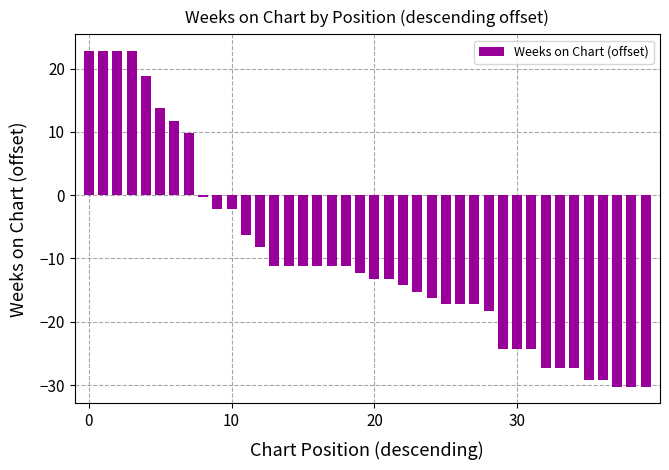

What is the value of the 6th bar from the left?

13.8